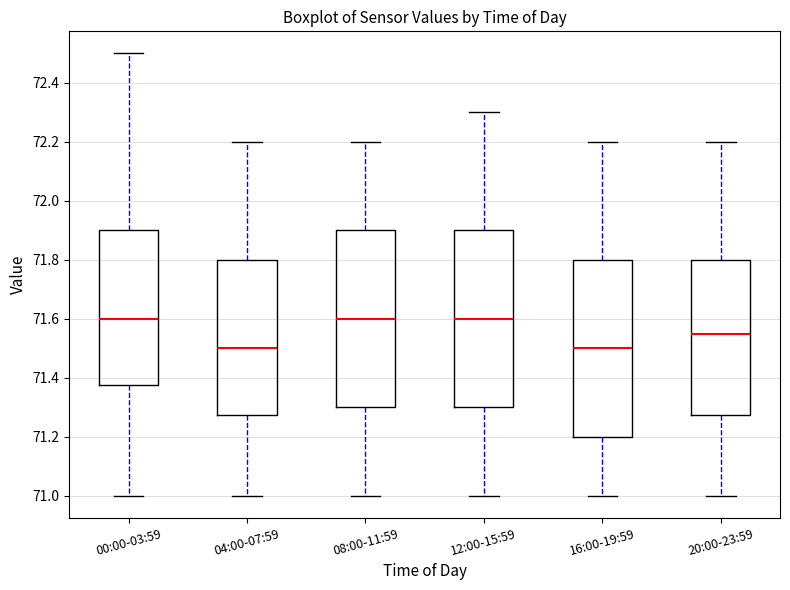

Reading left to right, transcribe this box plot: for each box, give where its median line is, the range the box spans, and where its two whiskers end, as read against the y-axis. The values are not printed on the chart, so give them approximately, as read against the axis.

00:00-03:59: median 71.60, box 71.38 to 71.90, whiskers 71.00 to 72.50
04:00-07:59: median 71.50, box 71.28 to 71.80, whiskers 71.00 to 72.20
08:00-11:59: median 71.60, box 71.30 to 71.90, whiskers 71.00 to 72.20
12:00-15:59: median 71.60, box 71.30 to 71.90, whiskers 71.00 to 72.30
16:00-19:59: median 71.50, box 71.20 to 71.80, whiskers 71.00 to 72.20
20:00-23:59: median 71.56, box 71.28 to 71.80, whiskers 71.00 to 72.20